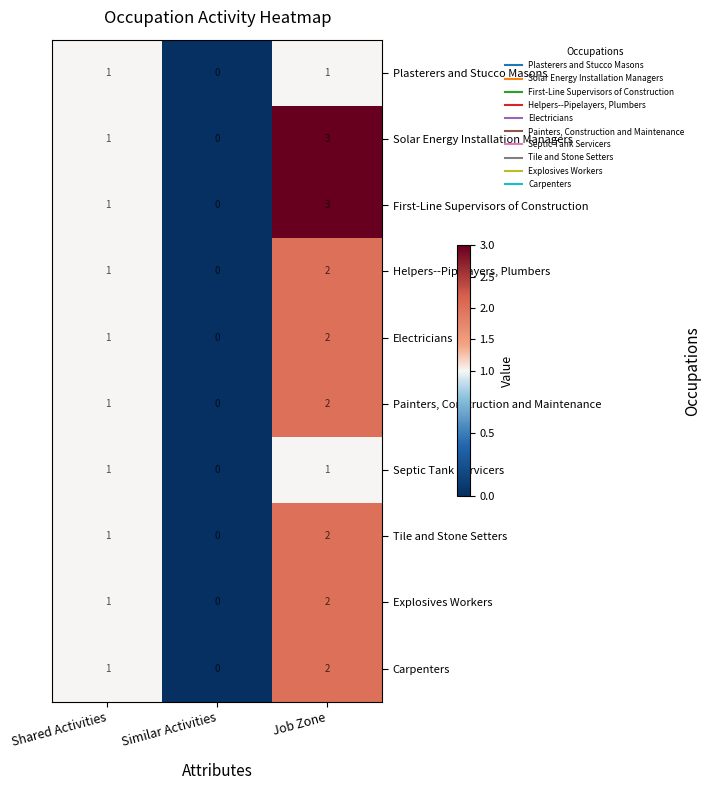

List the labels in order of Electricians value, smallest first.

Similar Activities, Shared Activities, Job Zone